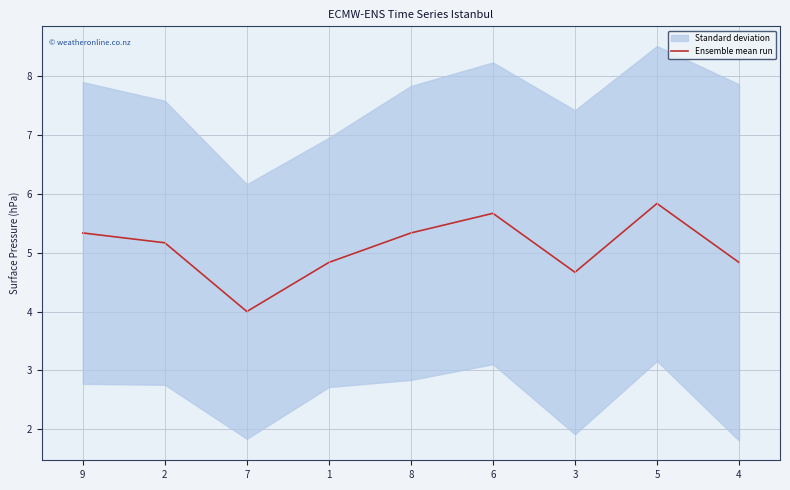

What position from the right is 2?

8